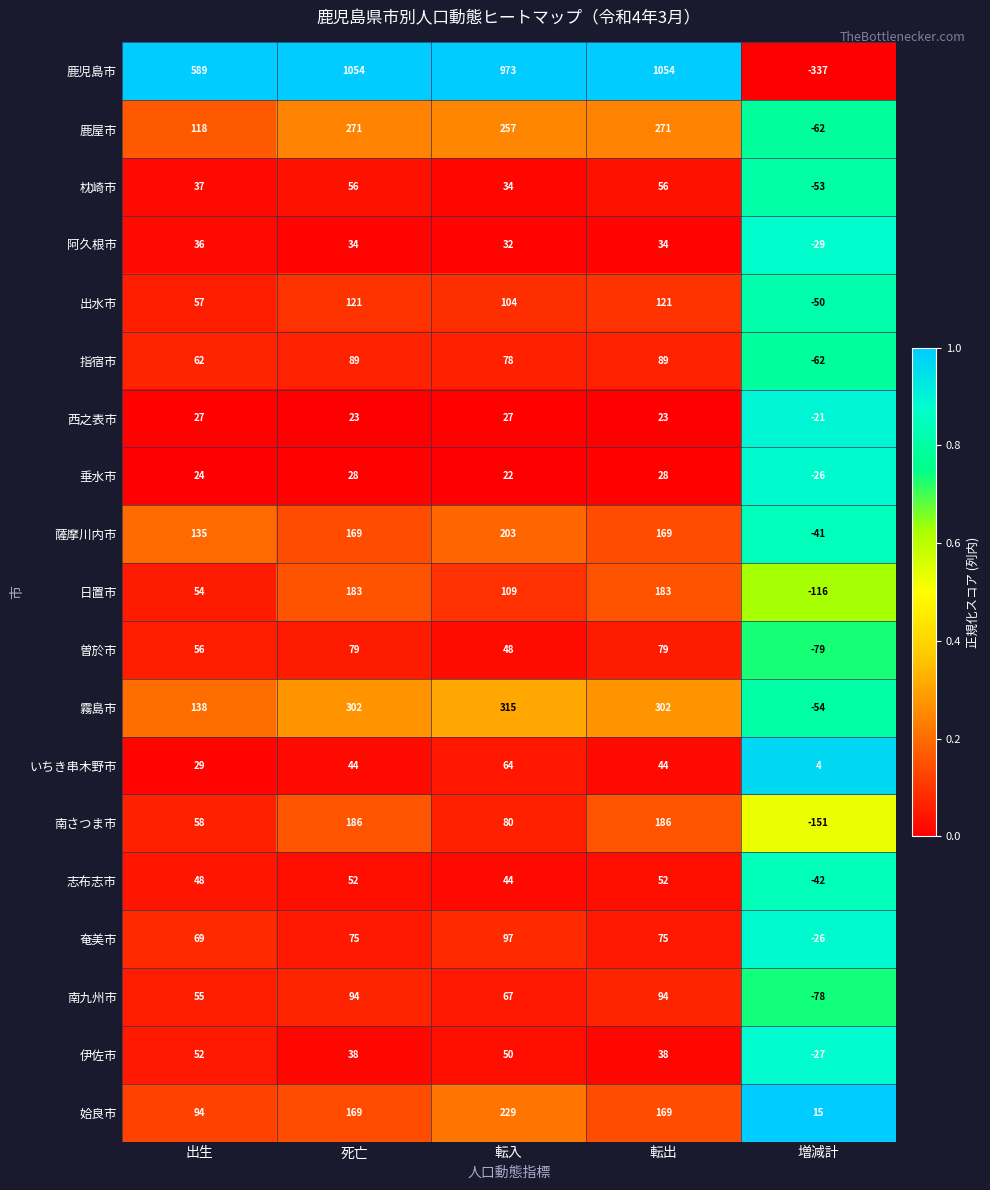

What is the difference between the 指宿市 values at 増減計 and 転入?

140